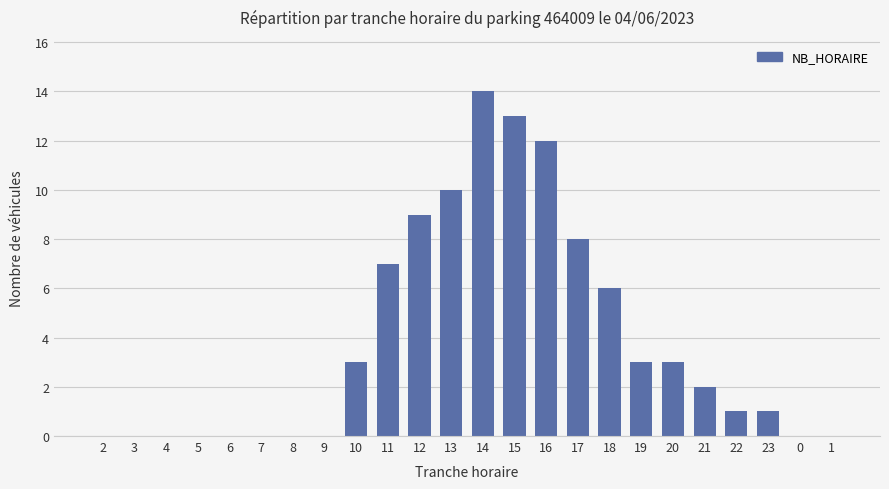

Where is the data nearest to the value 7?

11